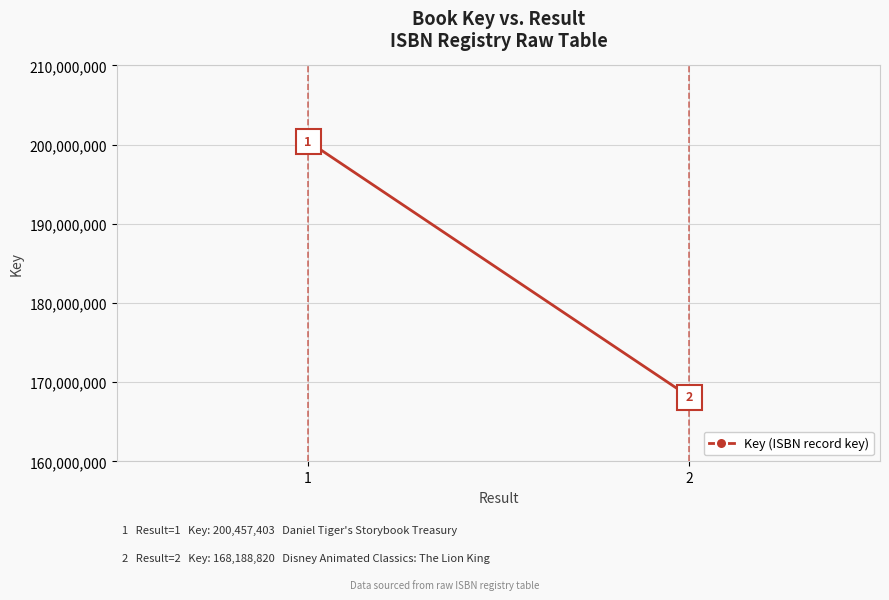

How many values are between 168188820 and 200457403?

2